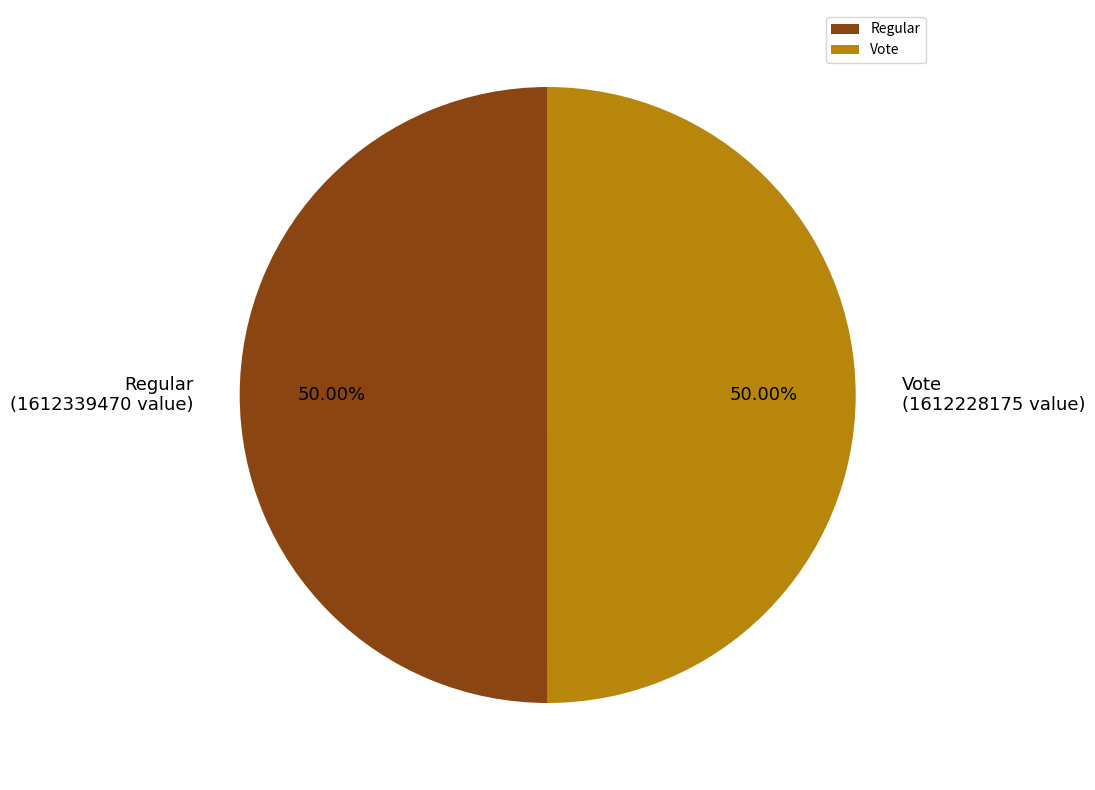

Approximately how many times larger is the value at Regular compared to Vote?

1.0